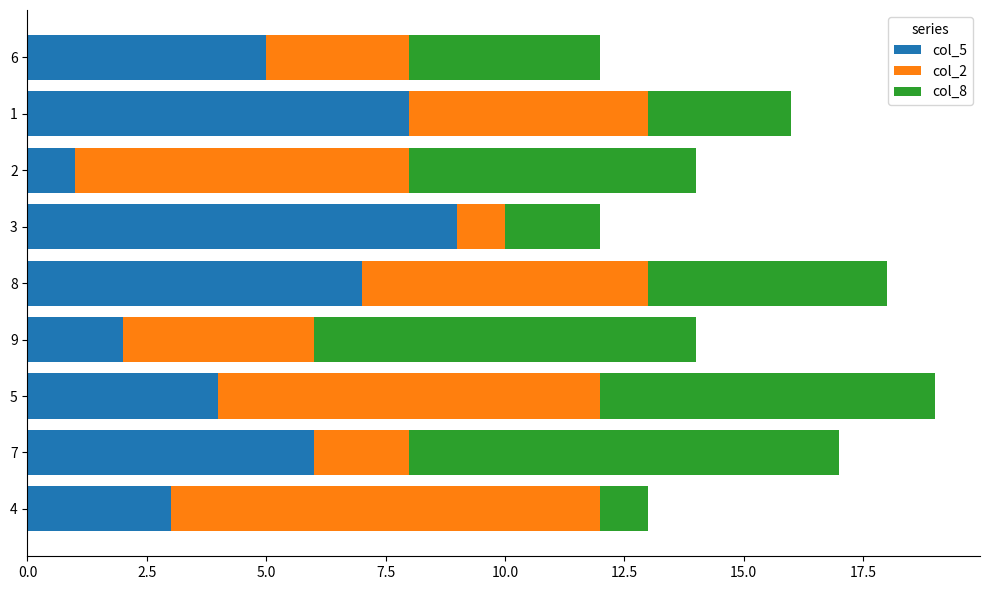

List the labels in order of col_5 value, smallest first.

2, 9, 4, 5, 6, 7, 8, 1, 3